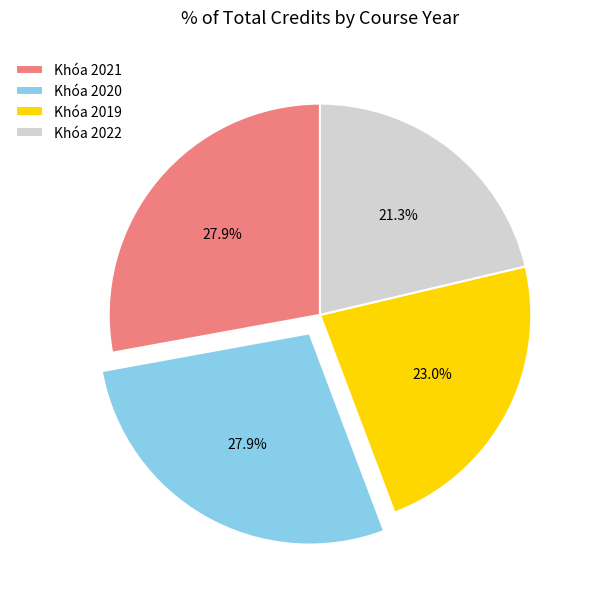

Count the number of slices in the pie.

4